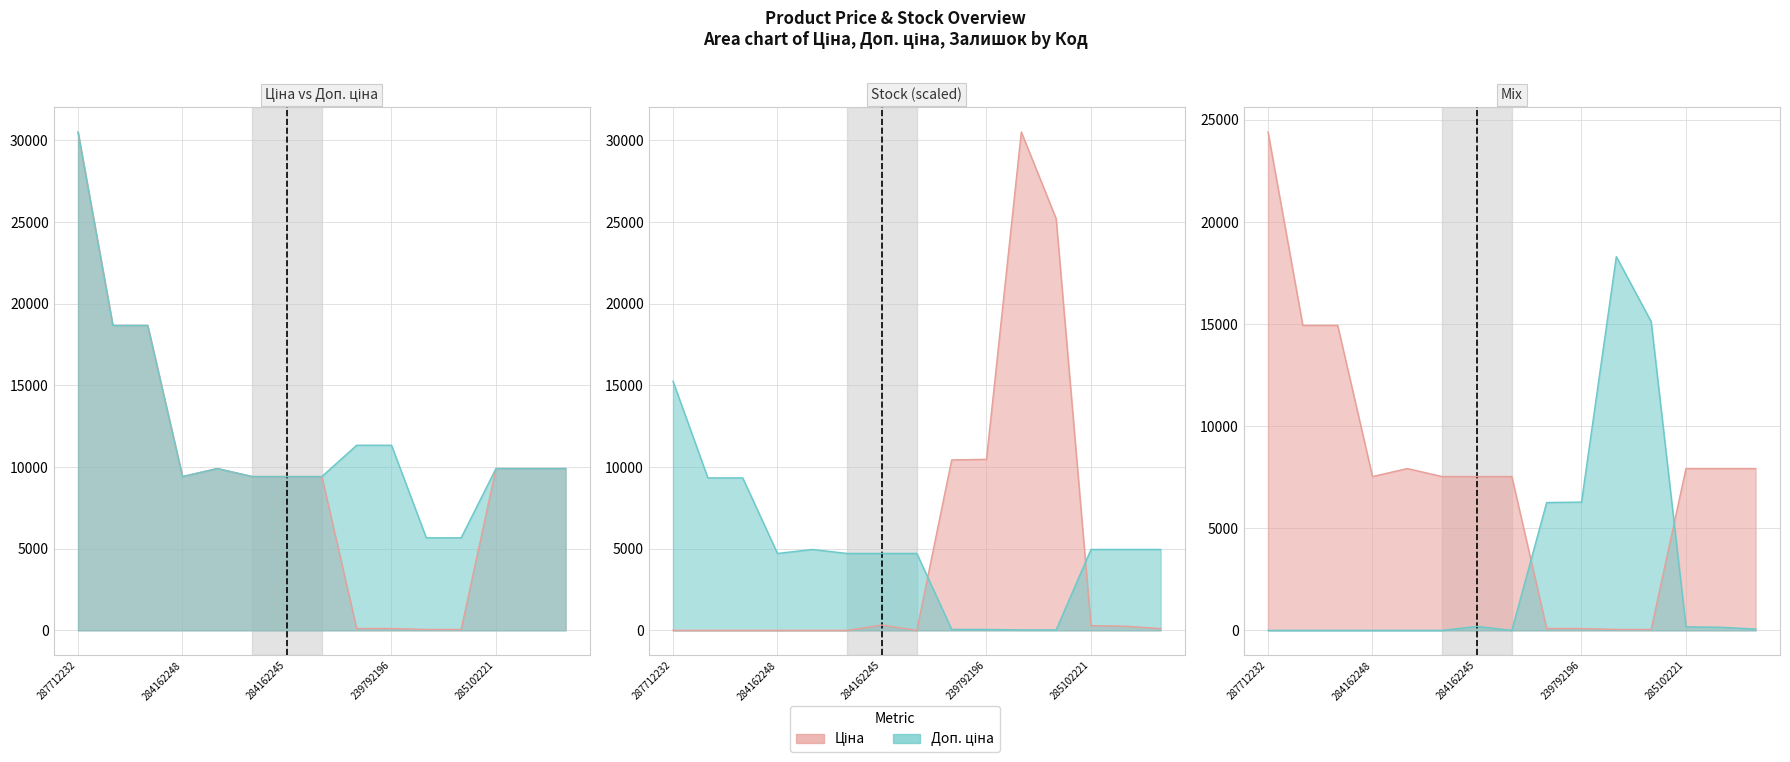

At how many categories does at least one series exceed 26679?

1